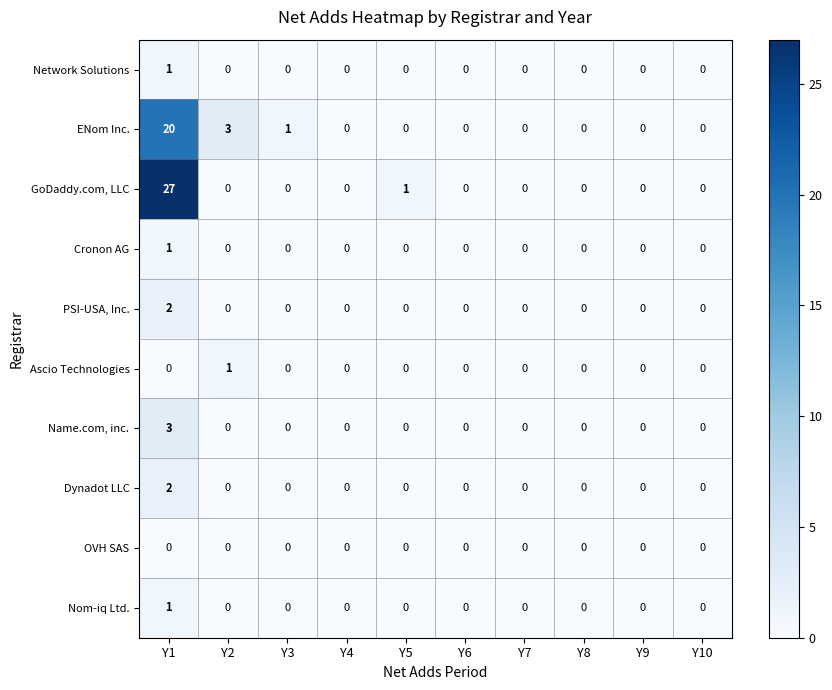

How many categories are shown in the chart?

10